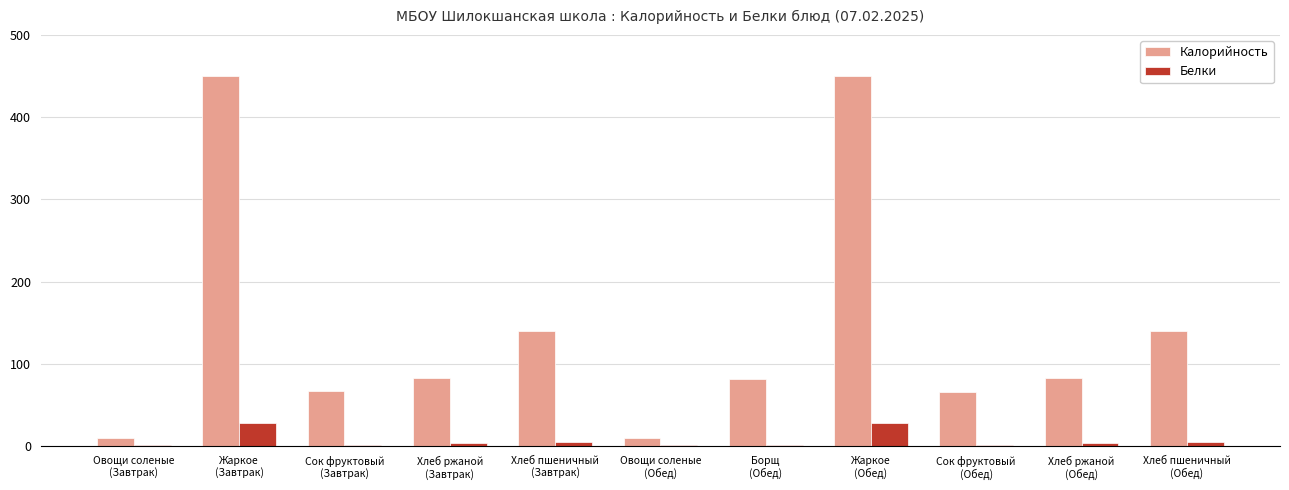

Which series has the largest total across all categories?

Калорийность